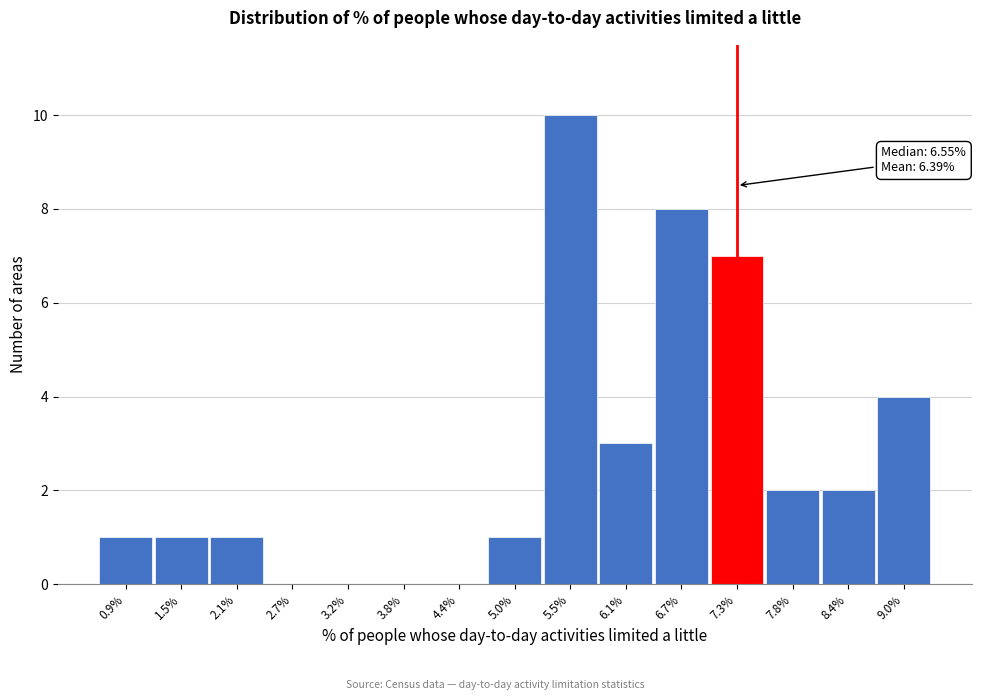

Which range on the x-axis has the tallest bar?

5.3 to 5.8